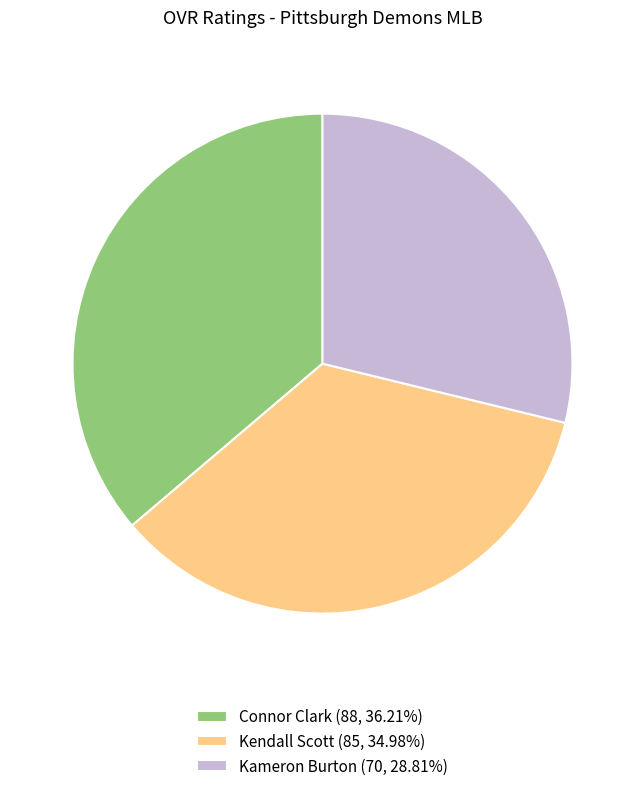

Does any single category account for the majority?

No